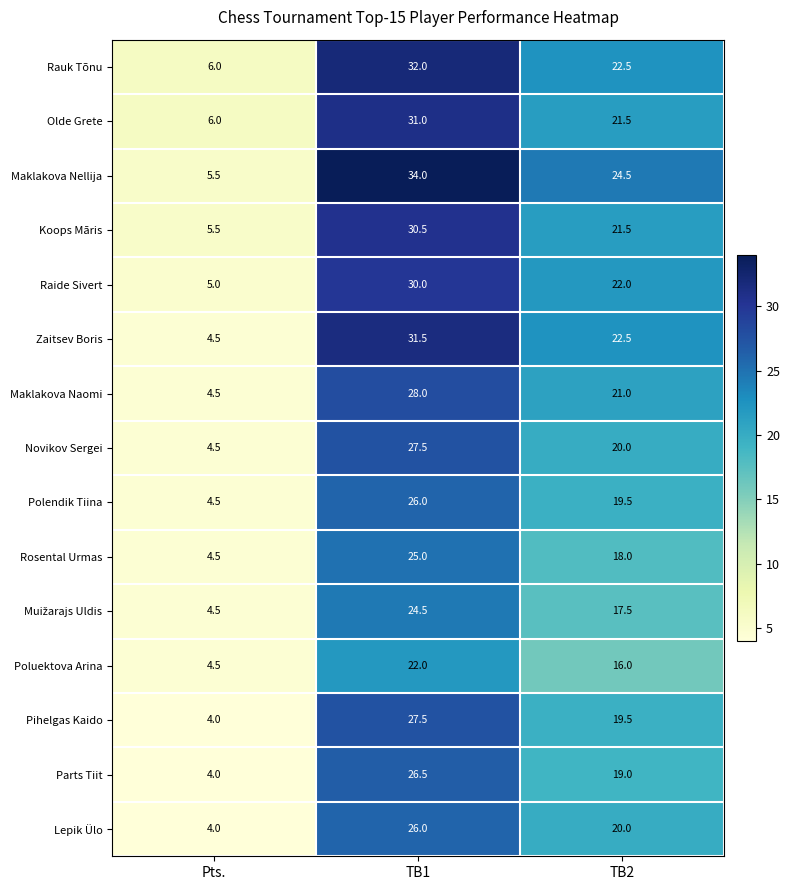

List the labels in order of Rosental Urmas value, smallest first.

Pts., TB2, TB1